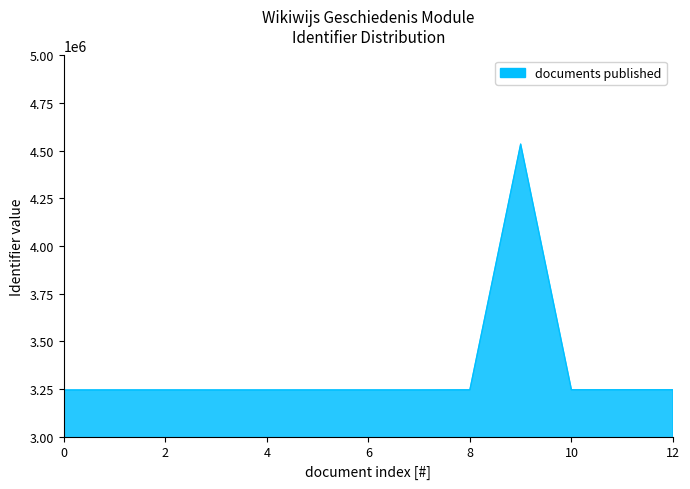

How many lines are shown in the chart?

1